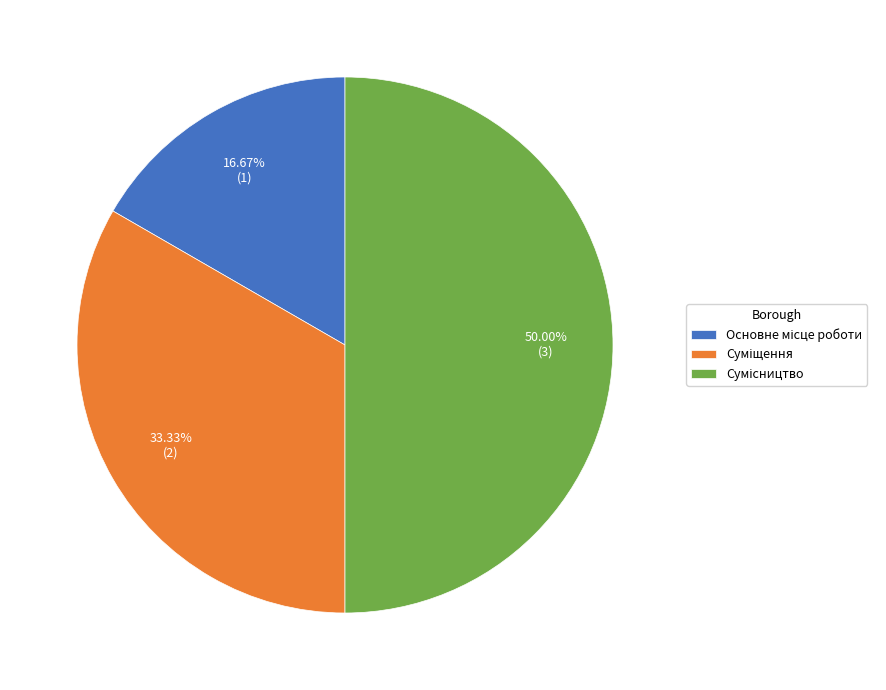

What is the change in value from Основне місце роботи to Сумісництво?

+2